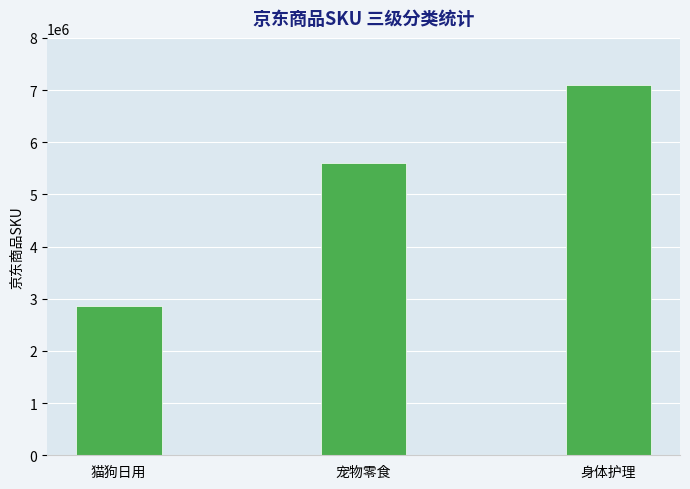

Rank the categories by value from lowest to highest.

猫狗日用, 宠物零食, 身体护理